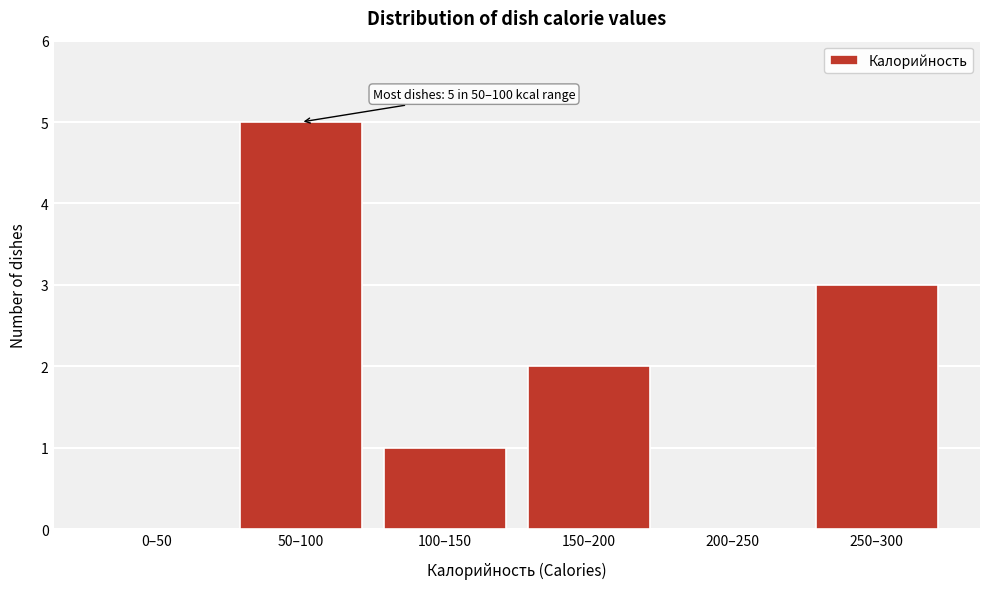

Reading right to left, what are all the values shown in this chart?

250–300=3	200–250=0	150–200=2	100–150=1	50–100=5	0–50=0